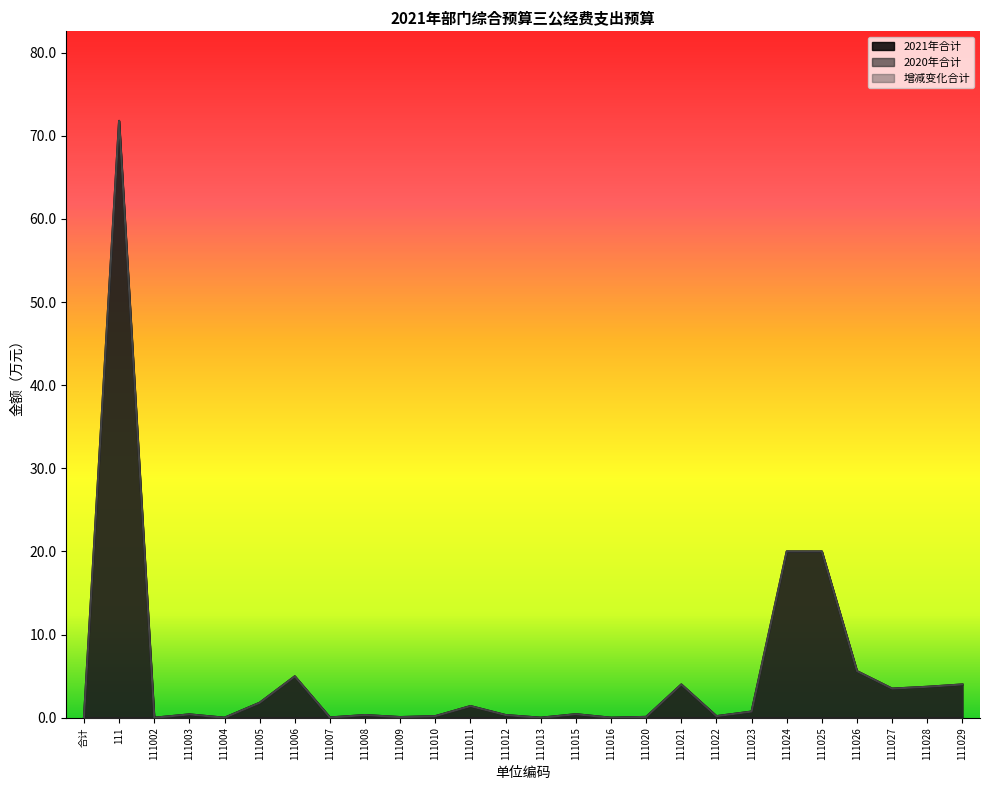

What is the approximate value of 增减变化合计 at 111010?

0.2